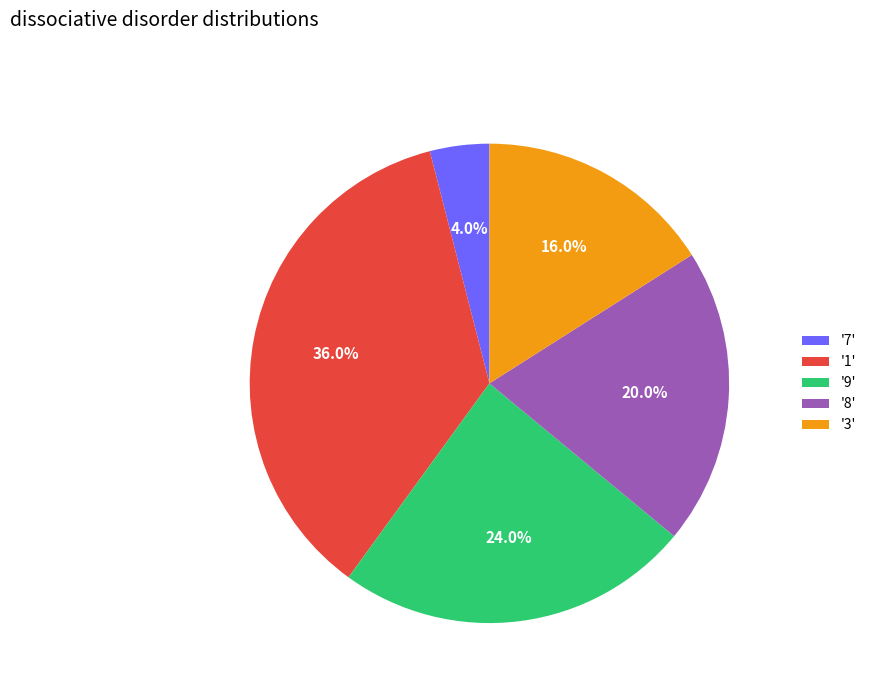

Count the number of slices in the pie.

5